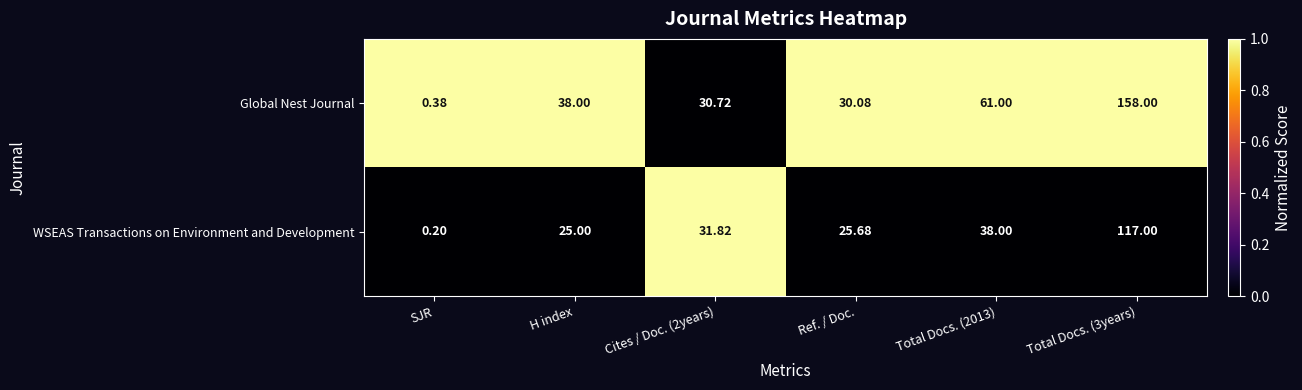

What is the total value across all series at SJR?

0.6